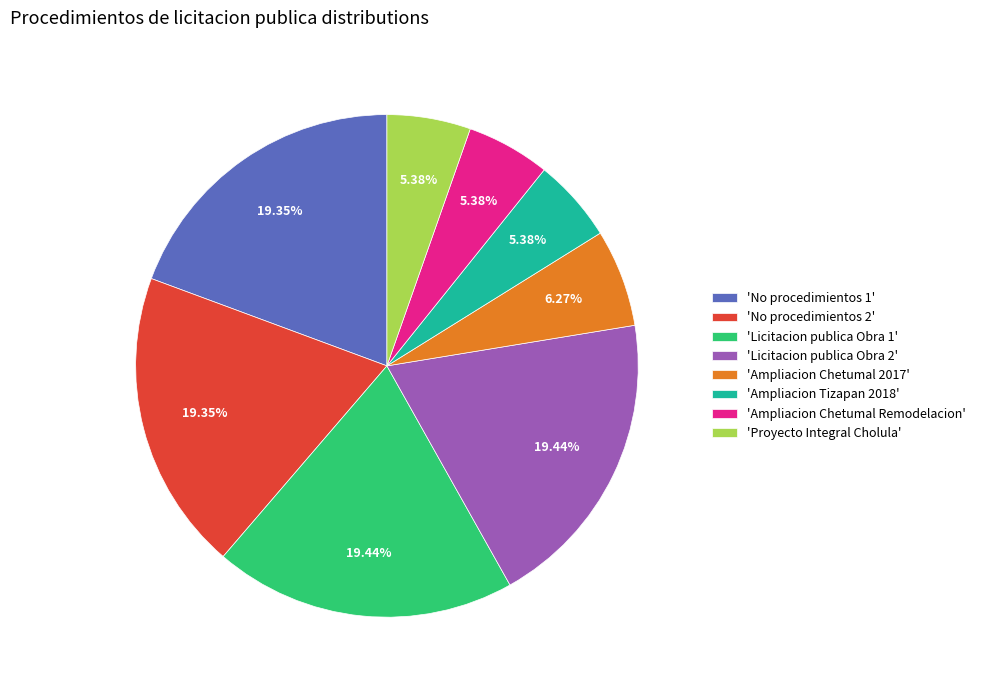

To the nearest percent, what is the difference between the largest and smallest slice percentages?

14%